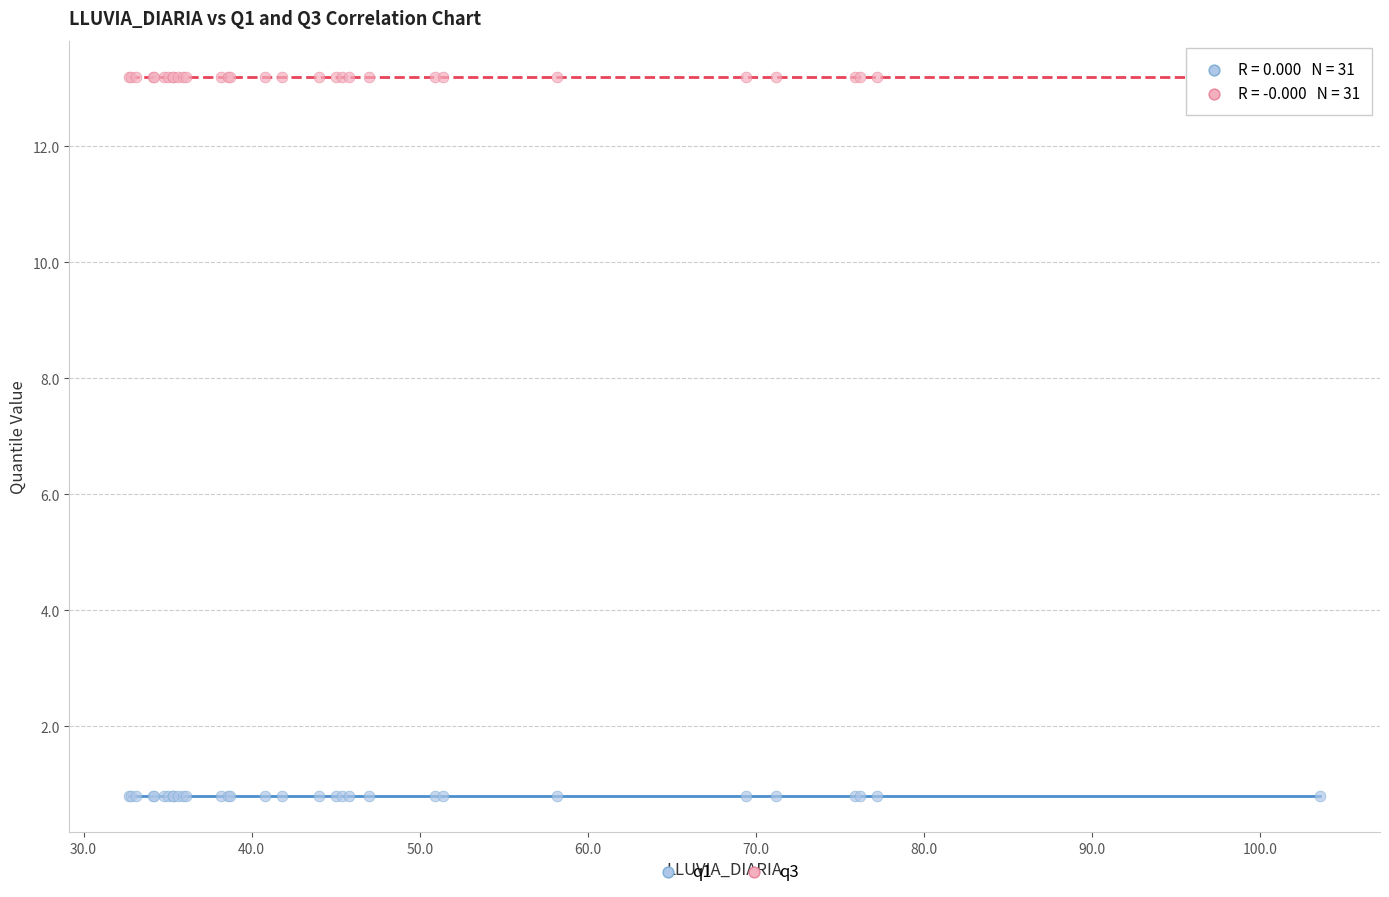

Which series contains the lowest Y value?

q1